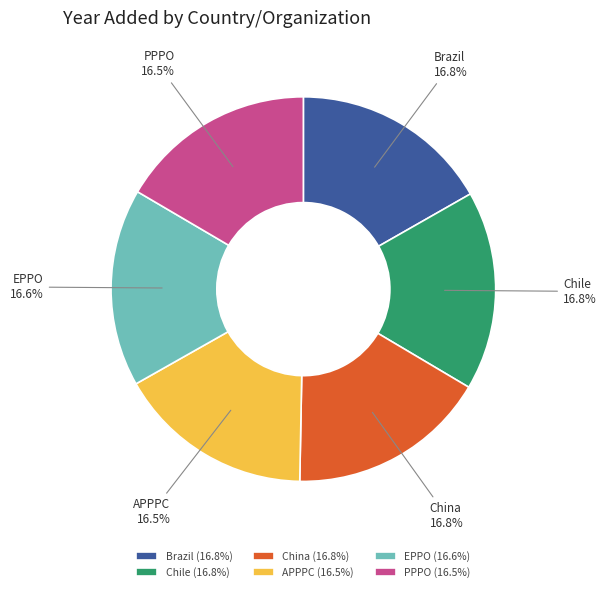

Is there any slice that represents more than half of the pie?

No